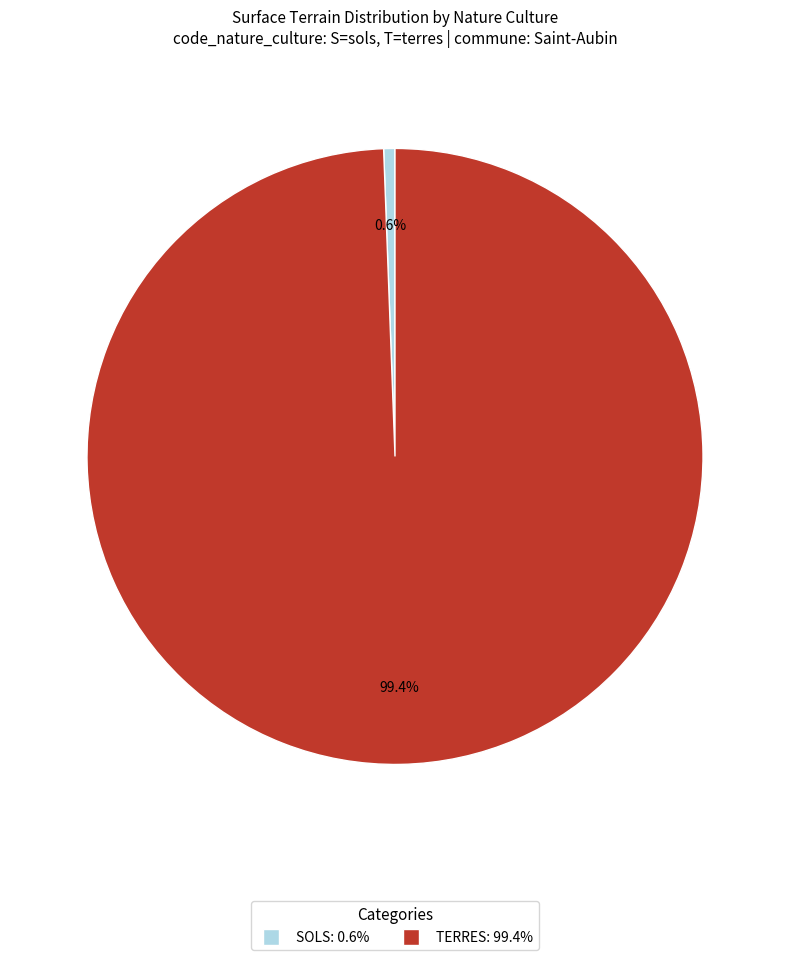

Is there a majority slice in this chart?

Yes